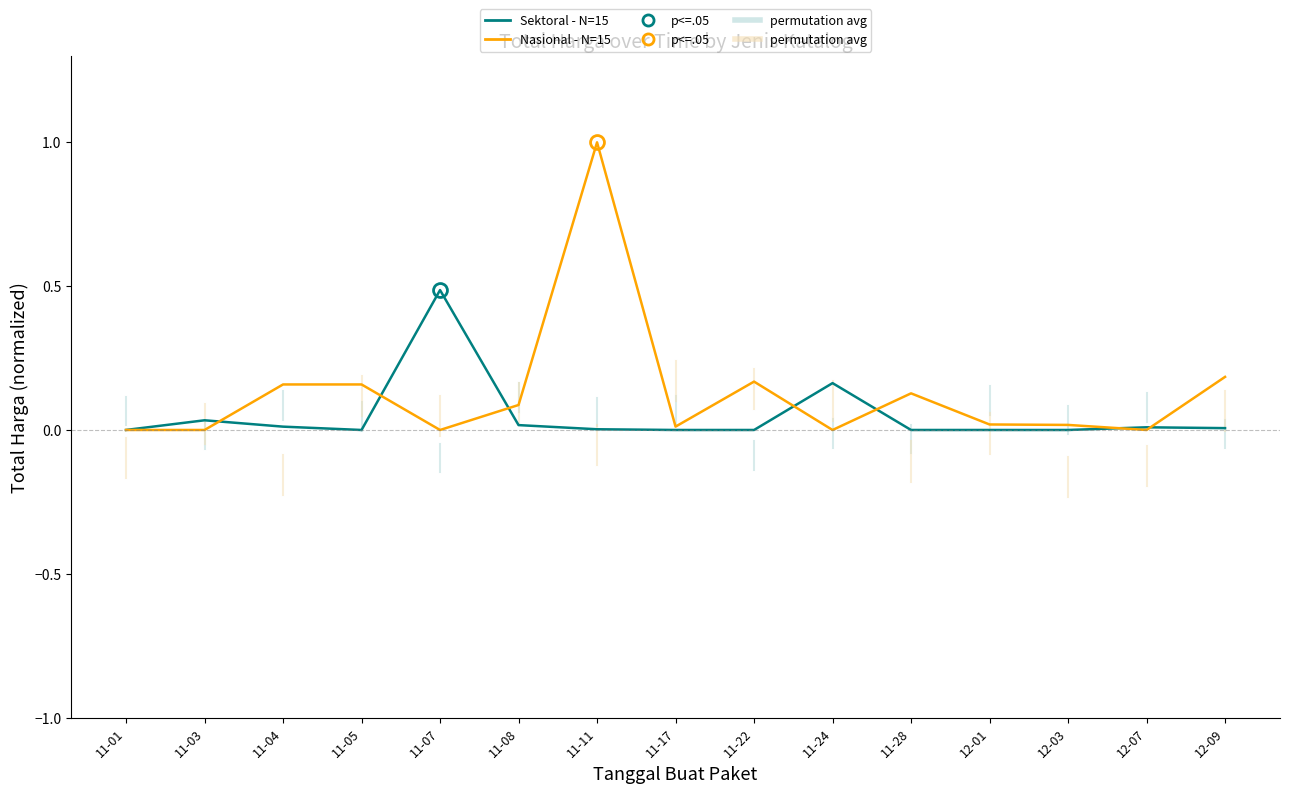

True or false: Sektoral - N=15 has more than 2 interior local peaks.

True